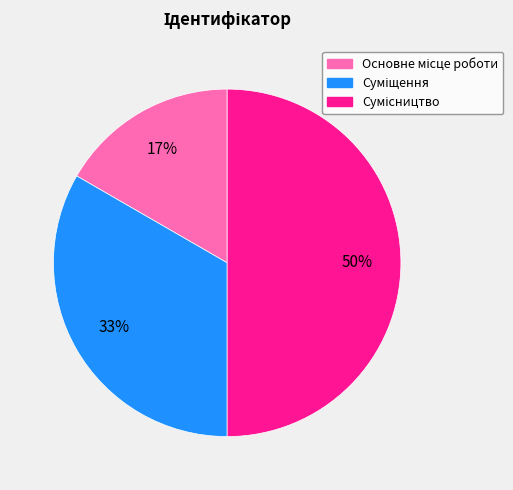

To the nearest percent, what is the average slice percentage?

33%